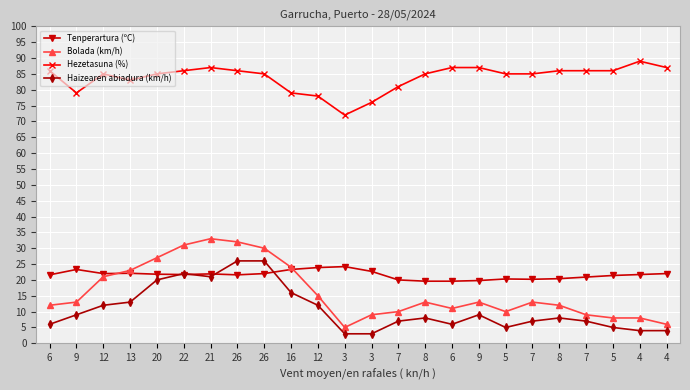

Is it true that Bolada (km/h) equals 19.3 at 6?

False